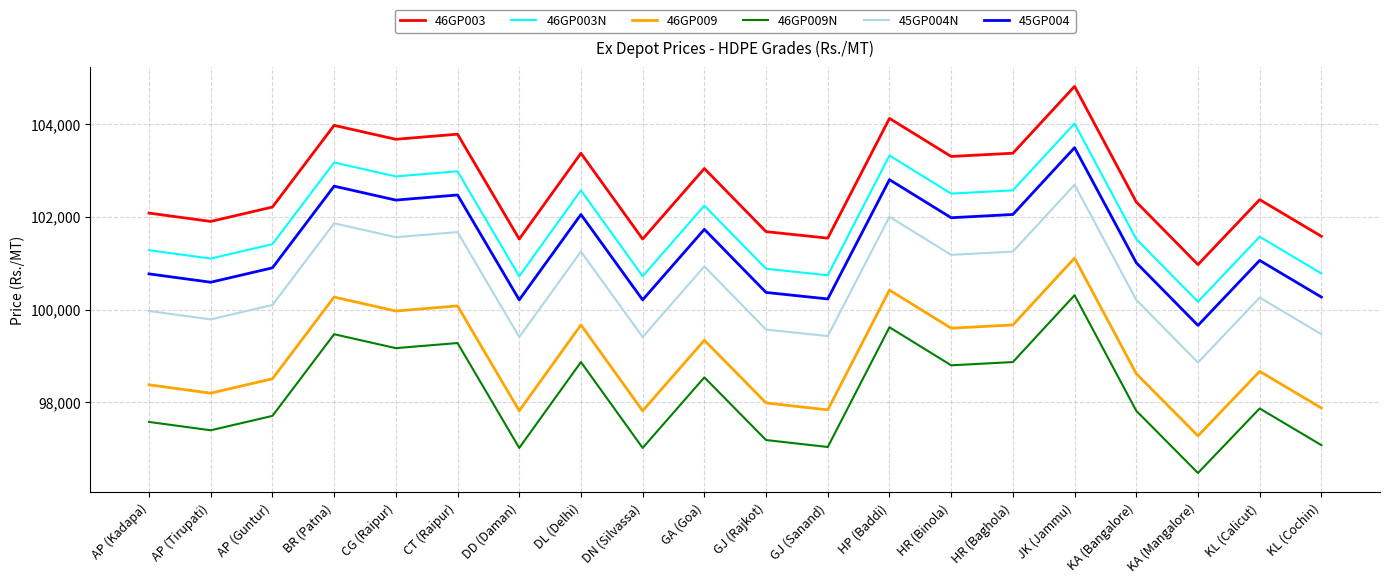

What is the difference between the maximum and minimum values in the 46GP009N series?

3830